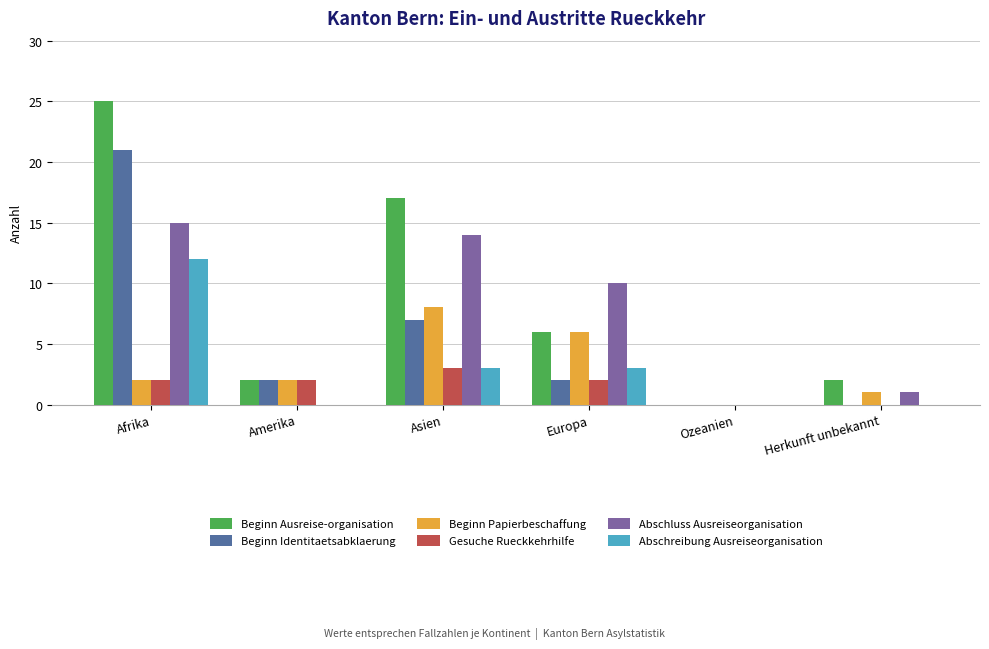

Reading right to left, transcribe all the data shown in this chart.

Beginn Ausreise-organisation: 2	0	6	17	2	25
Beginn Identitaetsabklaerung: 0	0	2	7	2	21
Beginn Papierbeschaffung: 1	0	6	8	2	2
Gesuche Rueckkehrhilfe: 0	0	2	3	2	2
Abschluss Ausreiseorganisation: 1	0	10	14	0	15
Abschreibung Ausreiseorganisation: 0	0	3	3	0	12